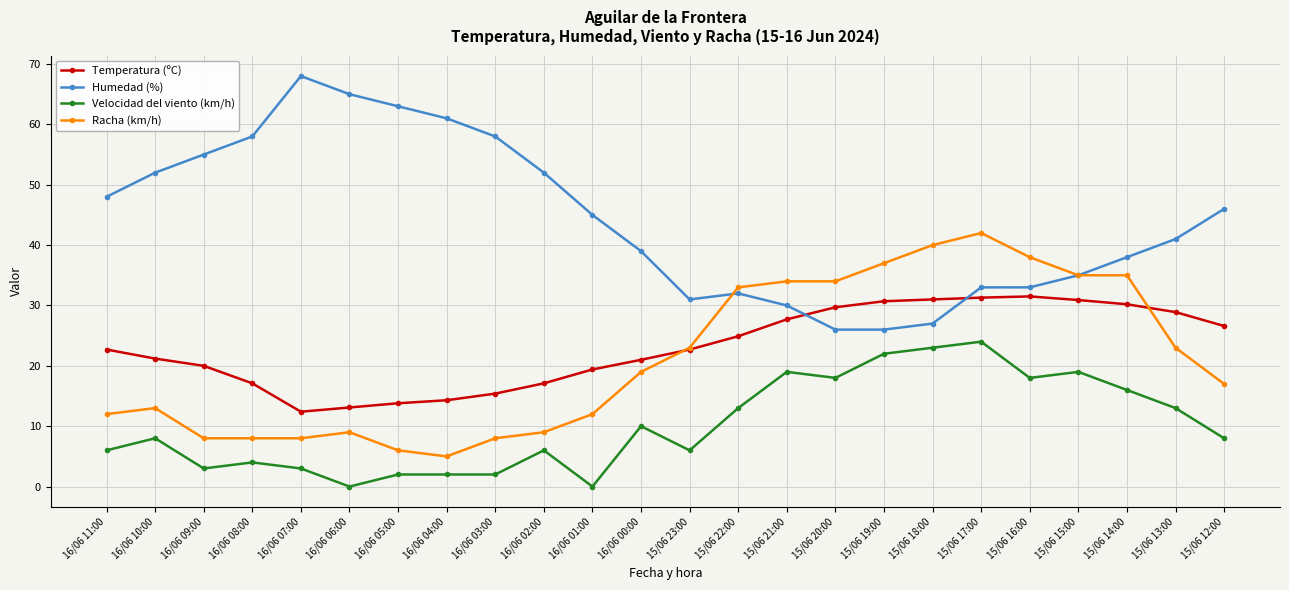

What is the spread (max minus min) of values at 16/06 05:00?

61.0